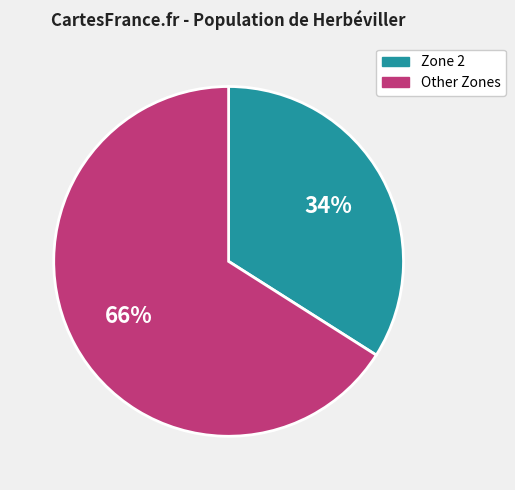

To the nearest percent, what is the difference between the largest and smallest slice percentages?

32%